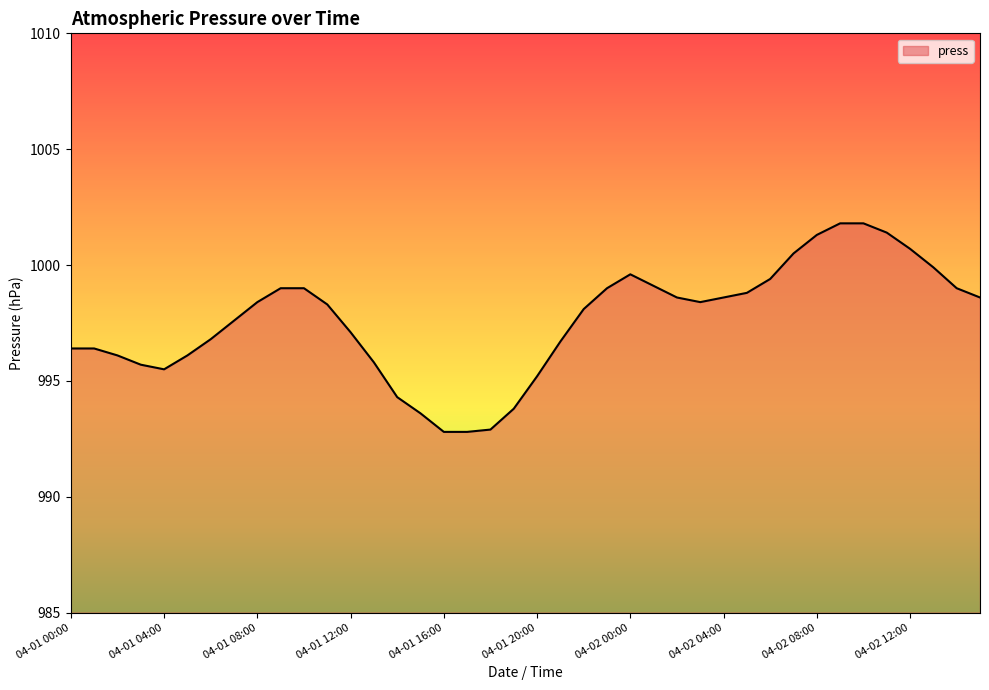

What is the difference between the maximum and minimum values?

9.0